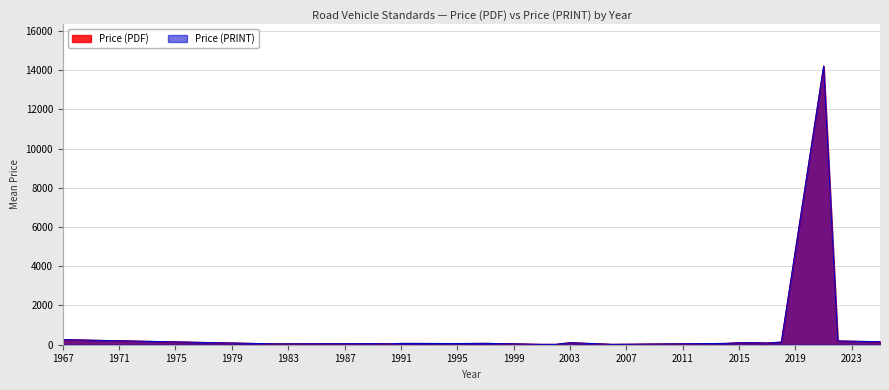

How many interior local peaks does the Price (PDF) series have?

9